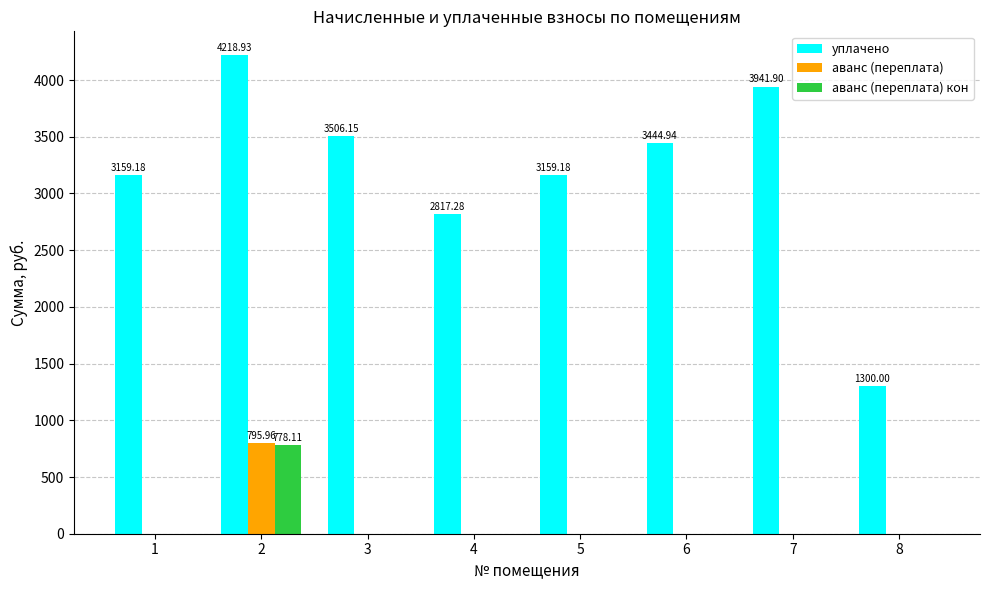

How many values in the аванс (переплата) series exceed 0?

1